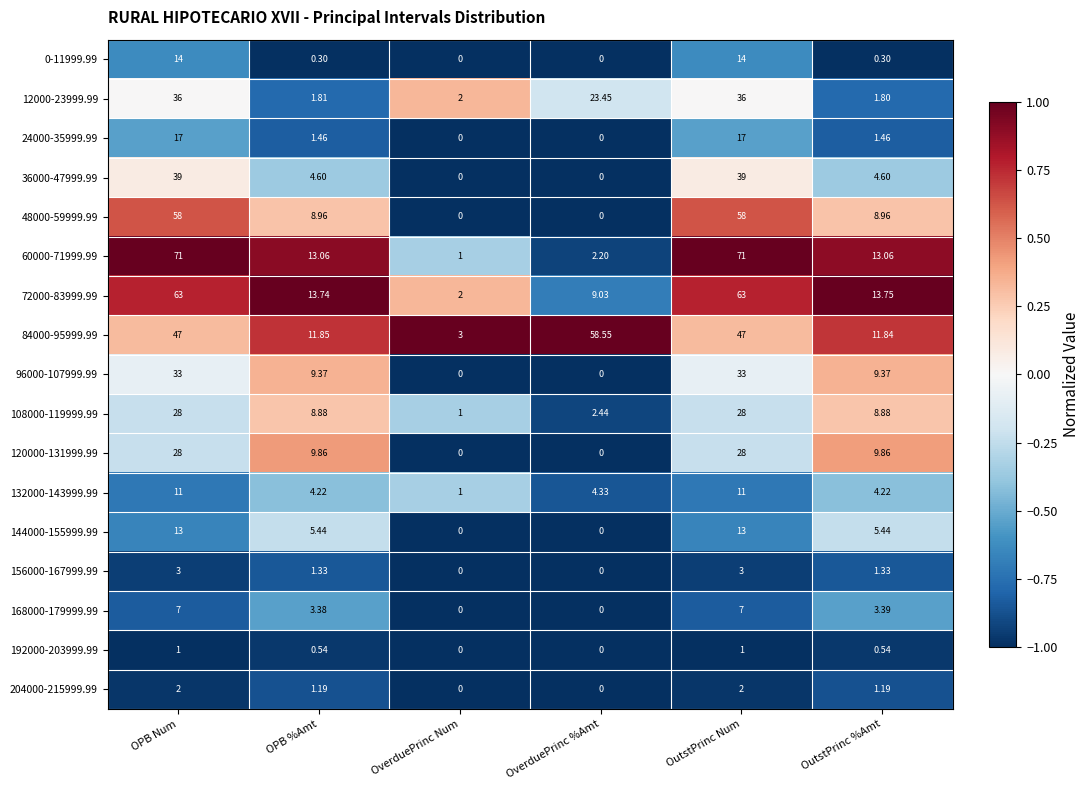

Is the value of 60000-71999.99 at OPB %Amt greater than the value of 72000-83999.99 at OverduePrinc Num?

Yes